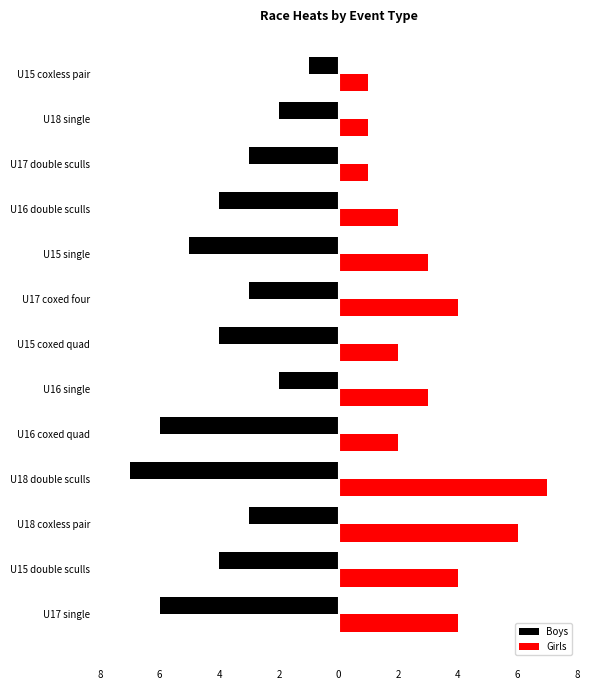

What is the highest value of the Girls series?

7